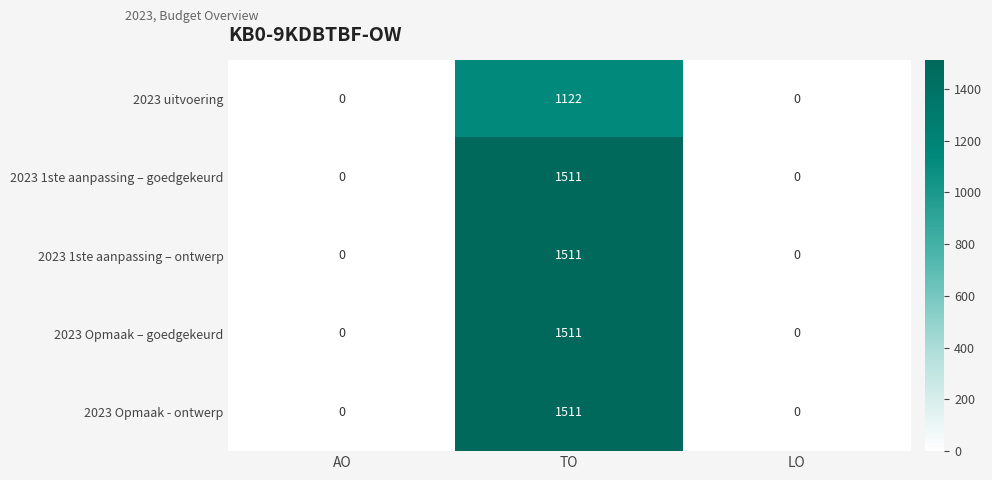

What is the maximum value shown in the chart?

1511